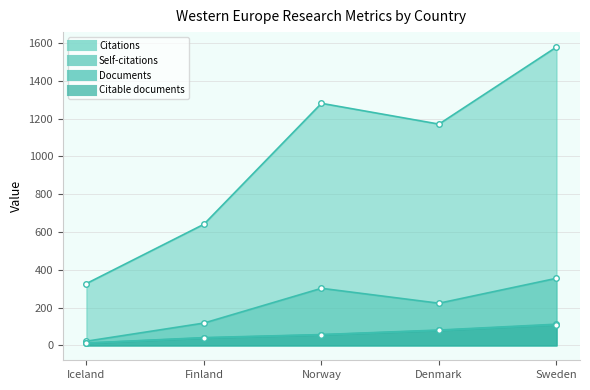

True or false: Citable documents and Documents intersect in this chart.

False